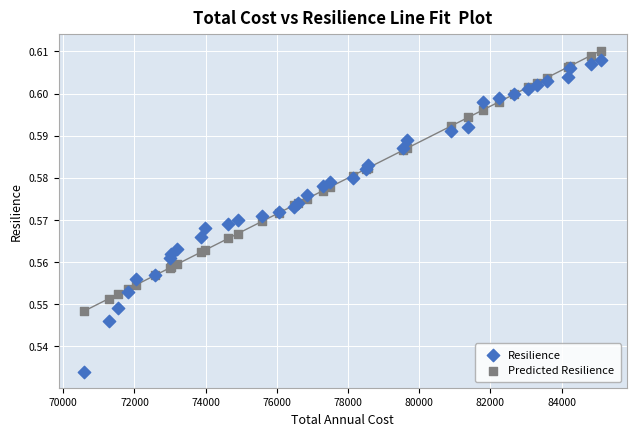

What are all the series names shown in the legend?

Resilience, Predicted Resilience